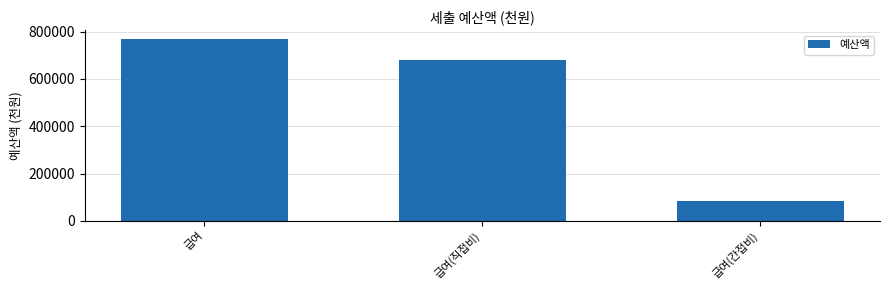

Where is the data nearest to the value 426432?

급여(직접비)